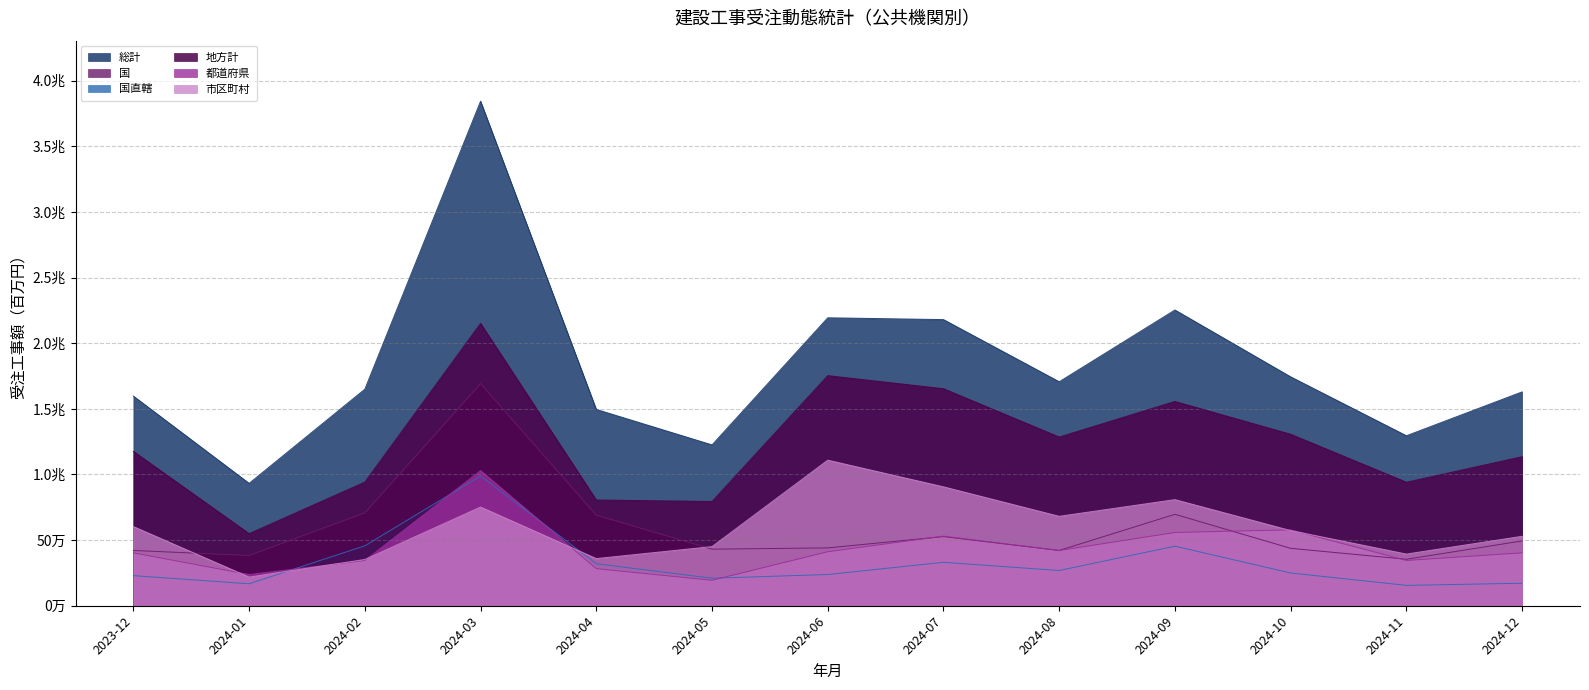

What position from the right is 2024-07?

6